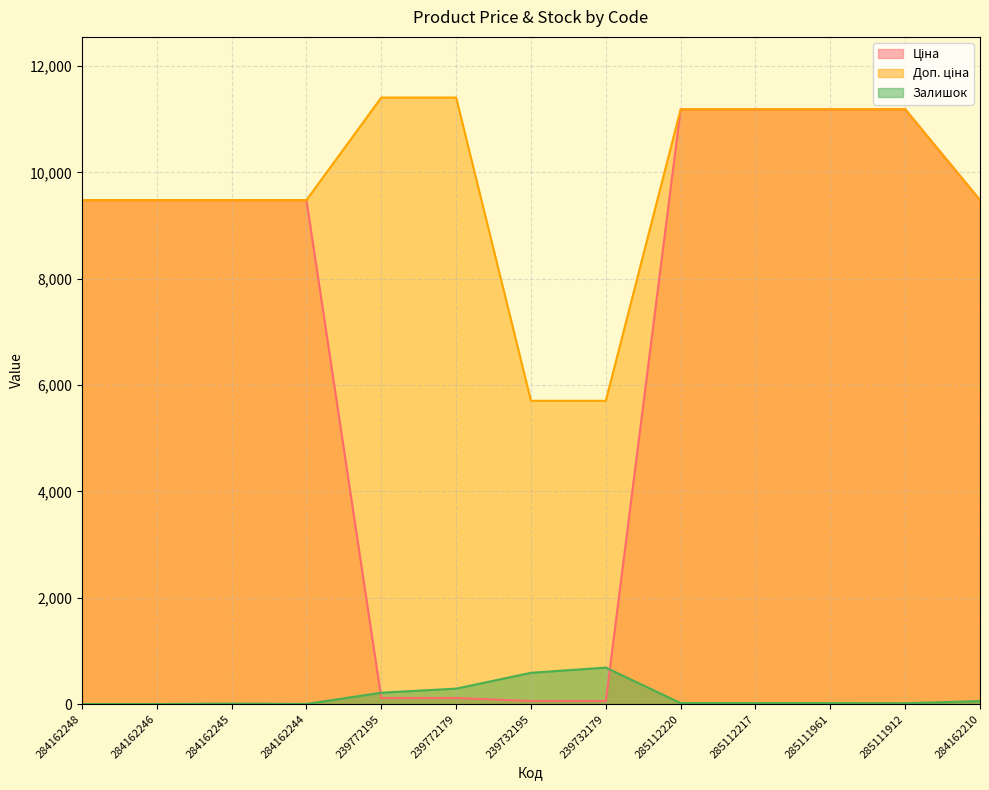

What is the value of the Залишок point at the 5th from the left?

214.0